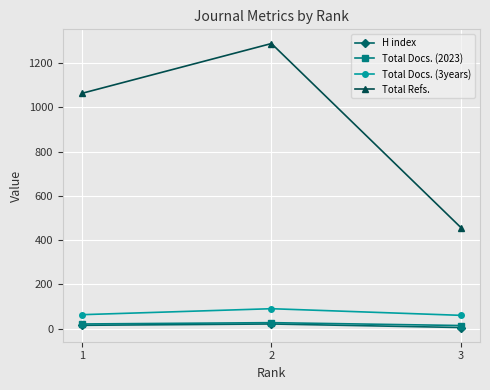

Which series has the largest total across all categories?

Total Refs.